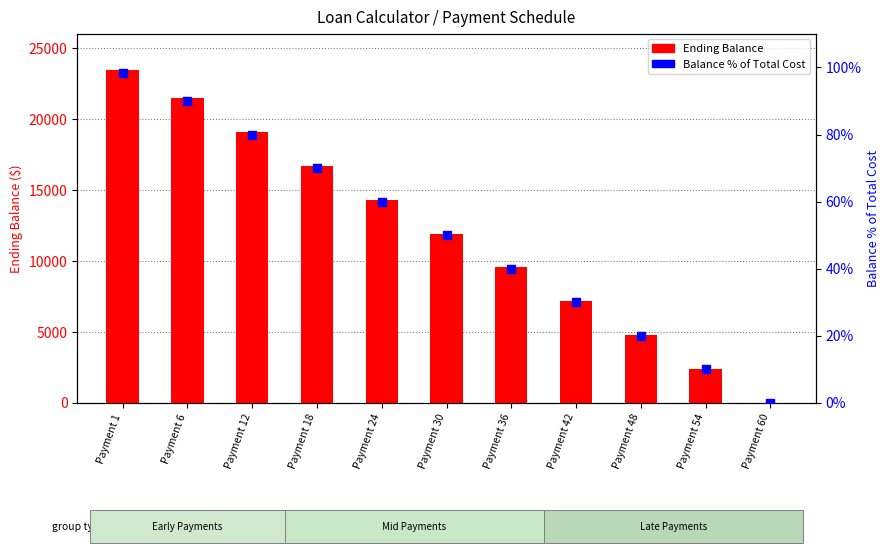

What is the total value across all series at Payment 30?

11975.0